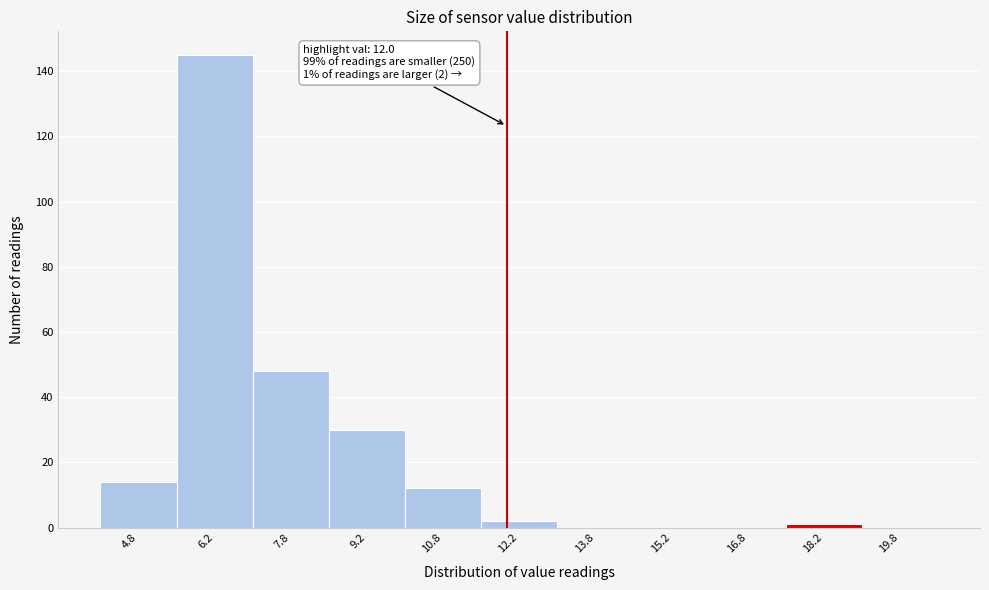

Over which range of the x-axis is the bar tallest?

5.5 to 7.0